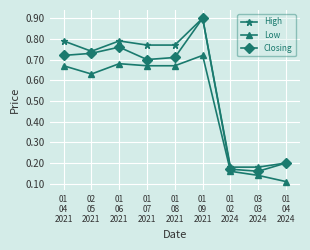

Is it true that Low equals 0.7 at 01
04
2021?

True